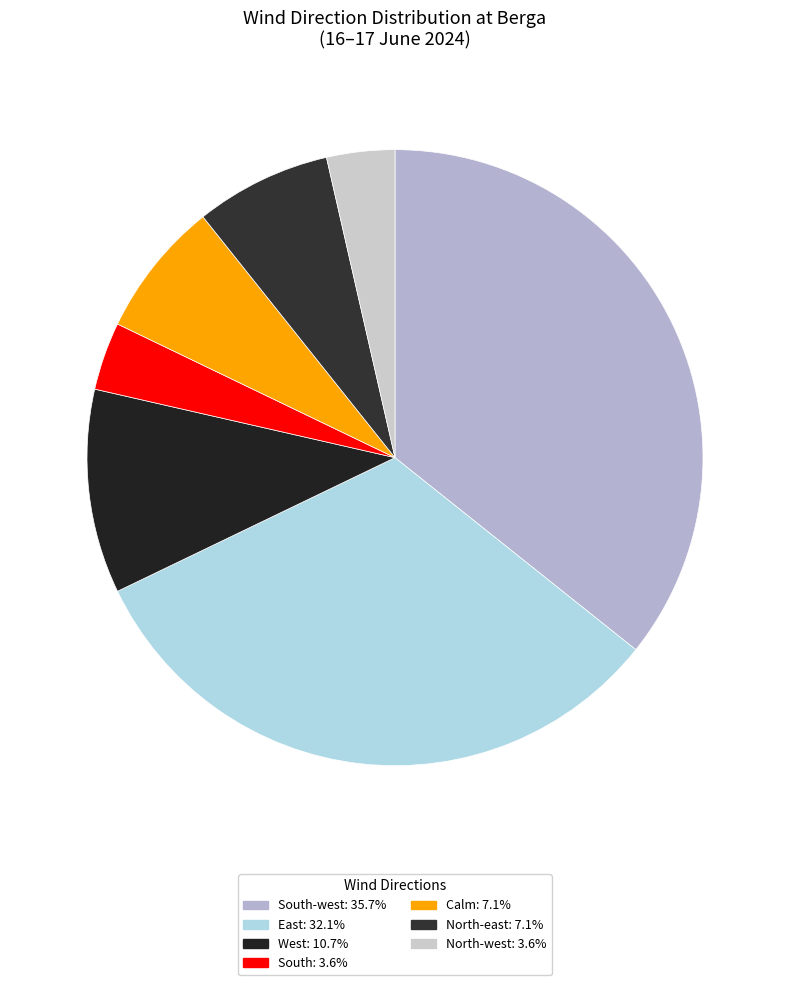

Rank the categories by value from highest to lowest.

South-west, East, West, Calm, North-east, South, North-west